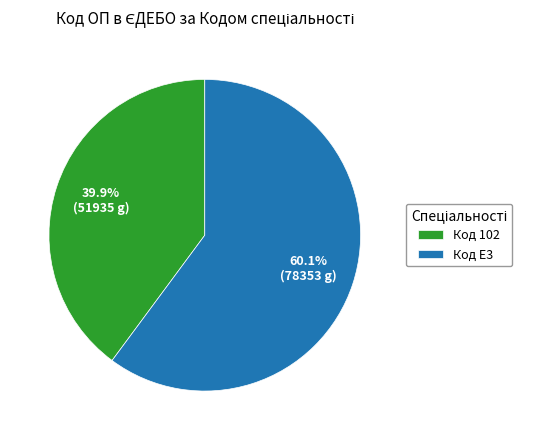

What percentage is NOT represented by Код E3?

39.9%